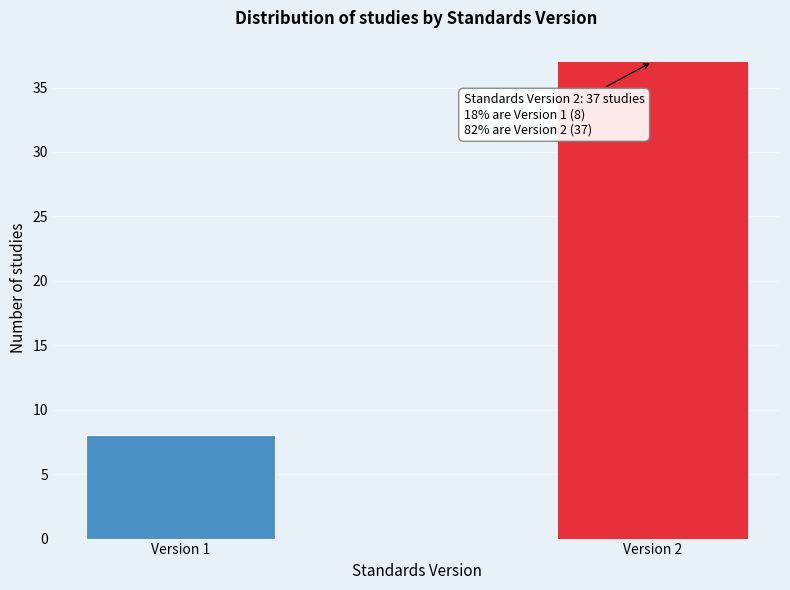

Reading right to left, what are all the values shown in this chart?

Version 2=37	Version 1=8